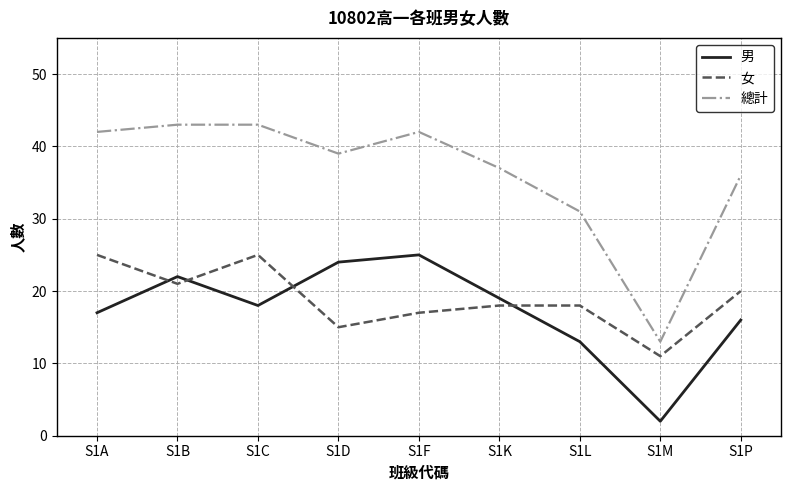

At S1P, list the series in order from largest to smallest.

總計, 女, 男